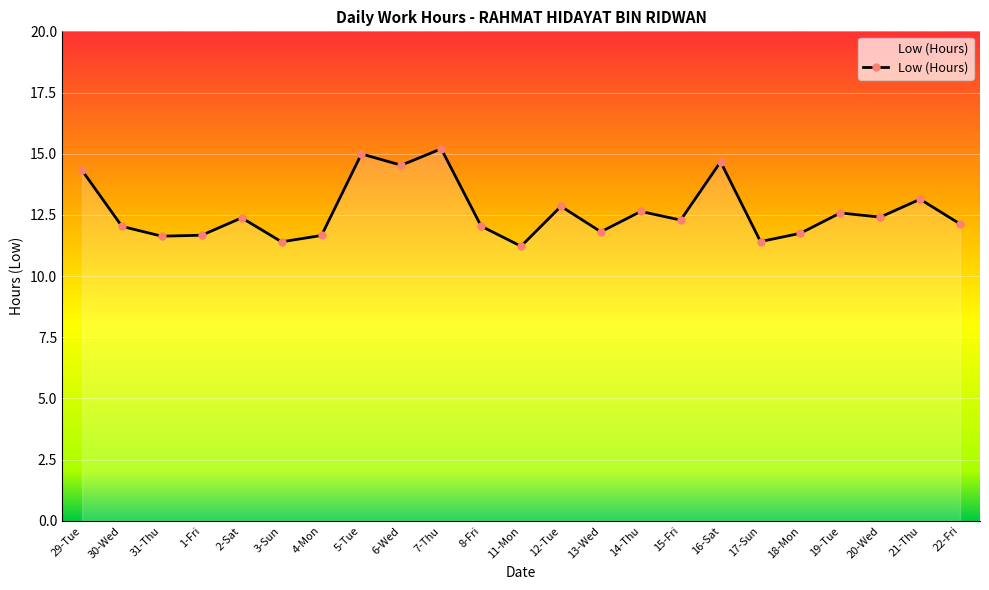

What is the ratio of the value at 19-Tue to the value at 13-Wed?

1.1